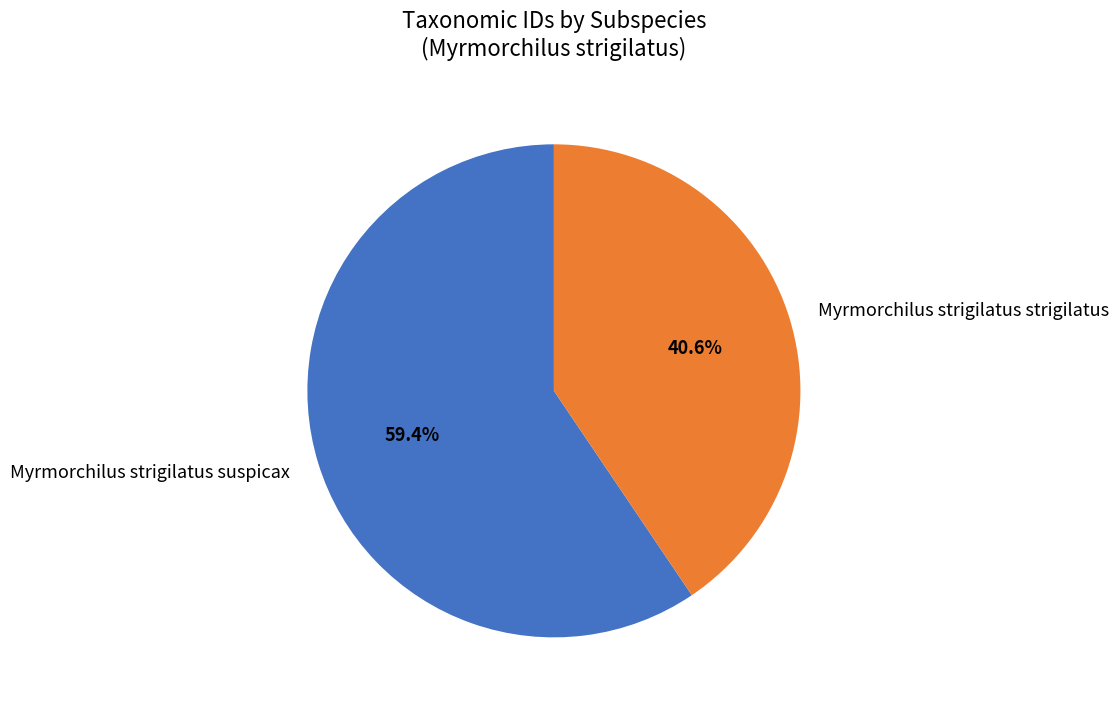

To the nearest percent, what is the average slice percentage?

50%